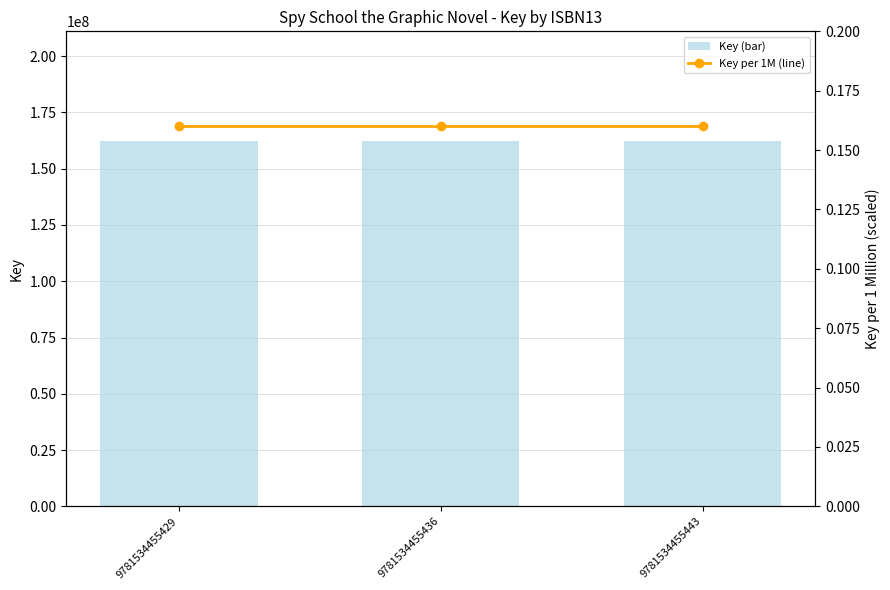

Reading left to right, extract all data points from this chart.

Key (bar): 9781534455429=162329617.0	9781534455436=162329617.0	9781534455443=162329617.0
Key per 1M (line): 9781534455429=0.2	9781534455436=0.2	9781534455443=0.2